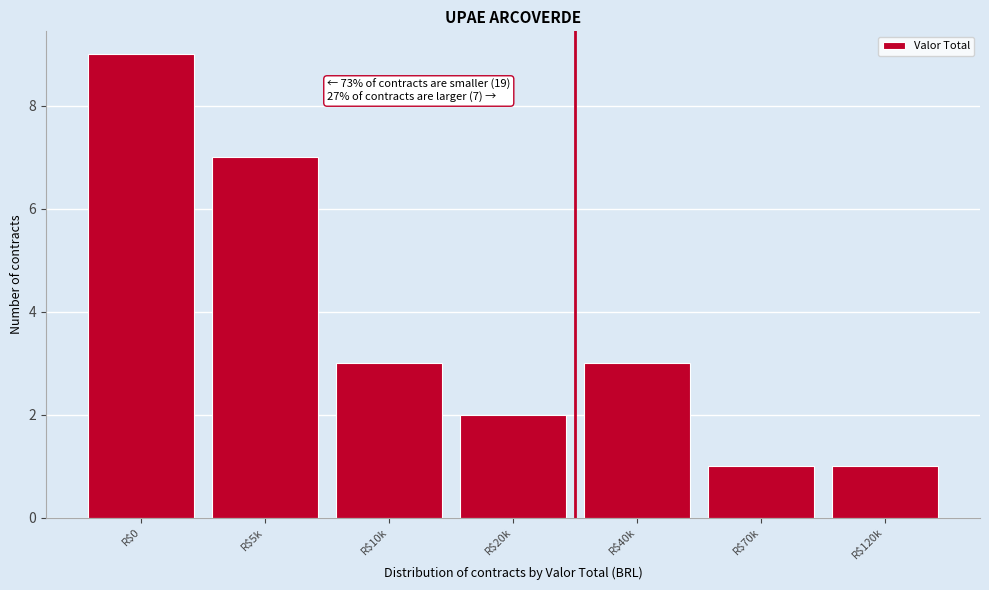

Reading left to right, what are all the values shown in this chart?

9	7	3	2	3	1	1